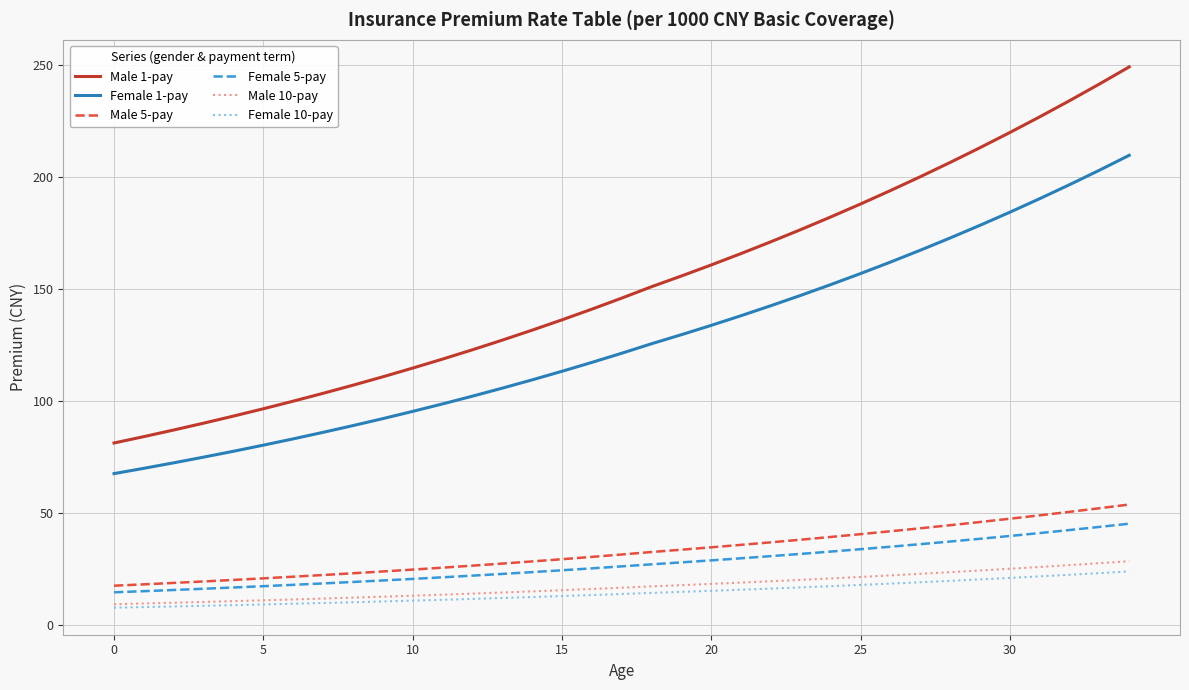

Which series has the largest total across all categories?

Male 1-pay